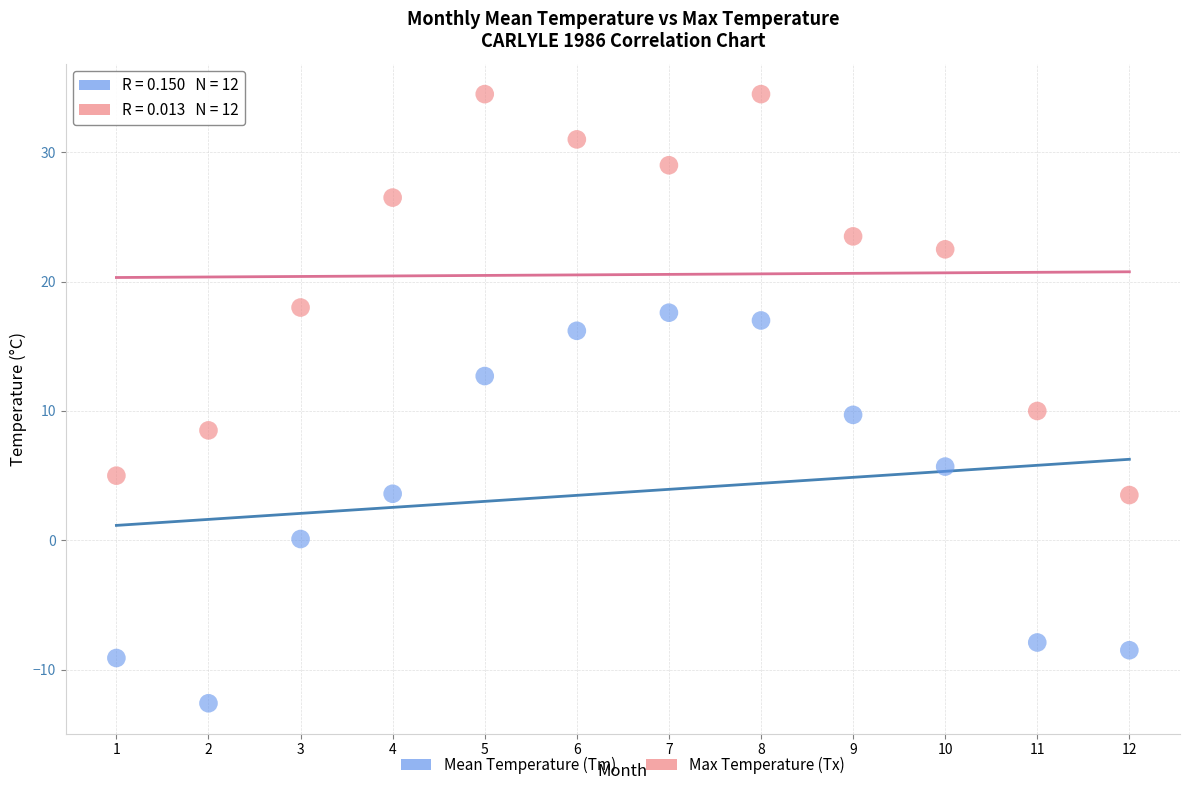

Which series has the largest Y range (max minus min)?

Max Temperature (Tx)